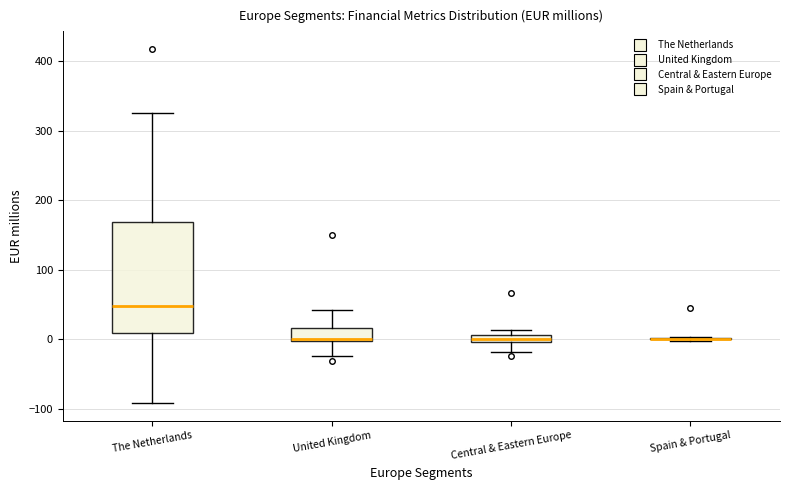

Which box is the tallest, from its lower edge to its upper edge?

The Netherlands